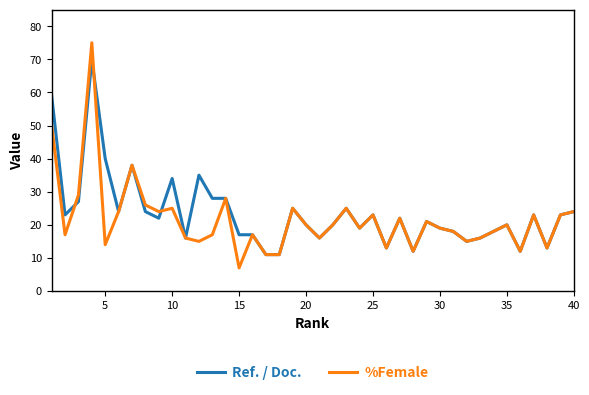

What is the smallest value displayed?

7